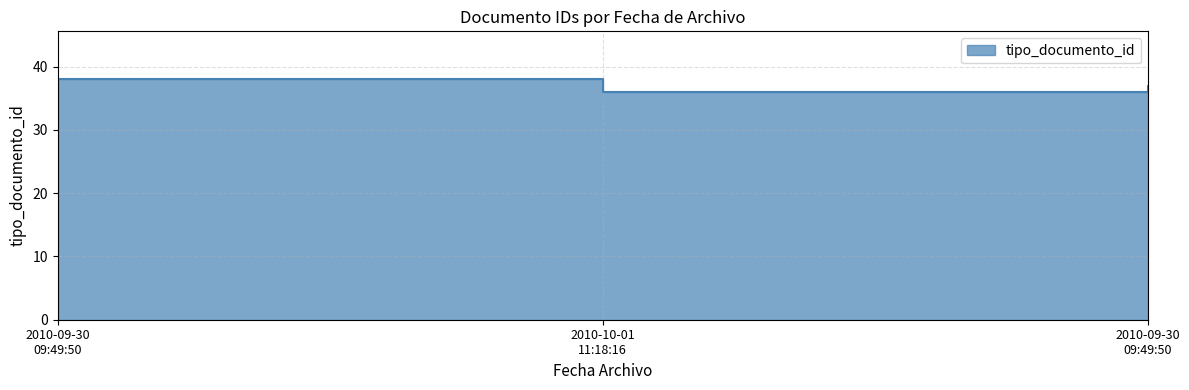

How many values are below 37?

1